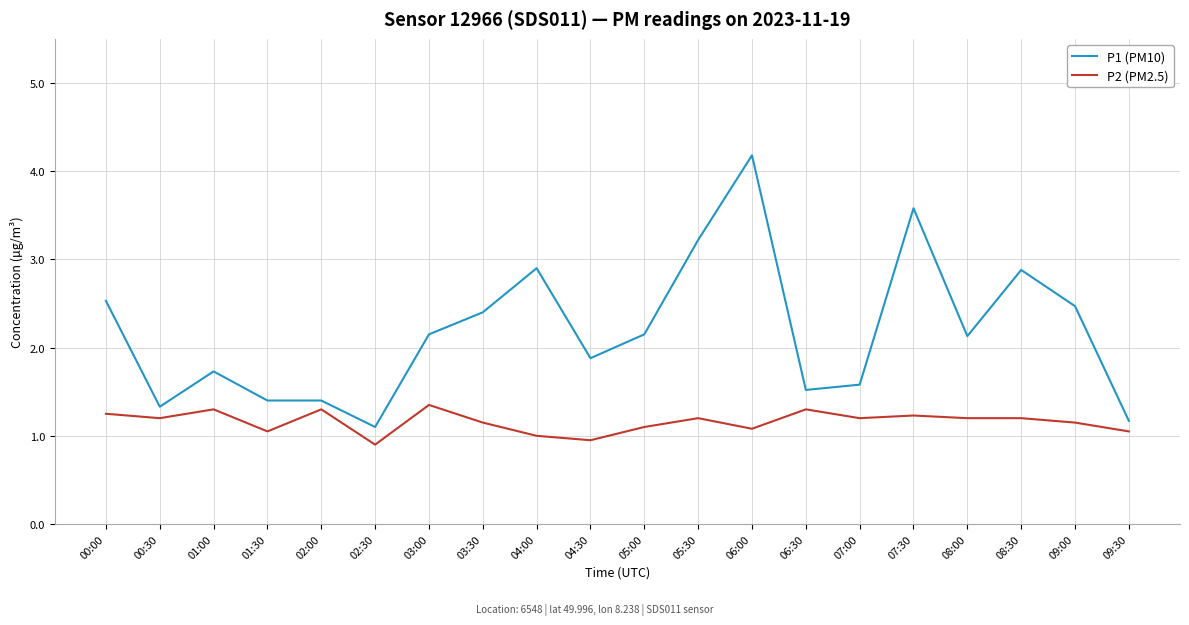

True or false: P1 (PM10) and P2 (PM2.5) cross at least once.

False